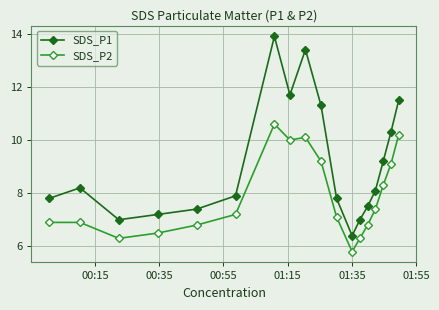

What is the lowest value of the SDS_P2 series?

5.8